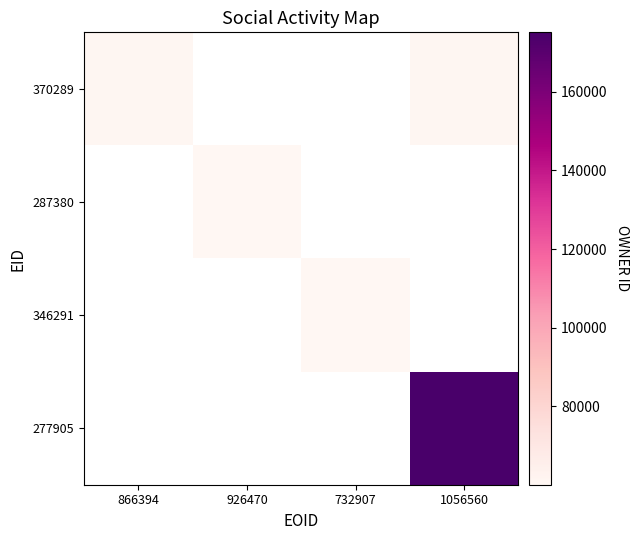

Which category has the lowest value in the 287380 series?

866394